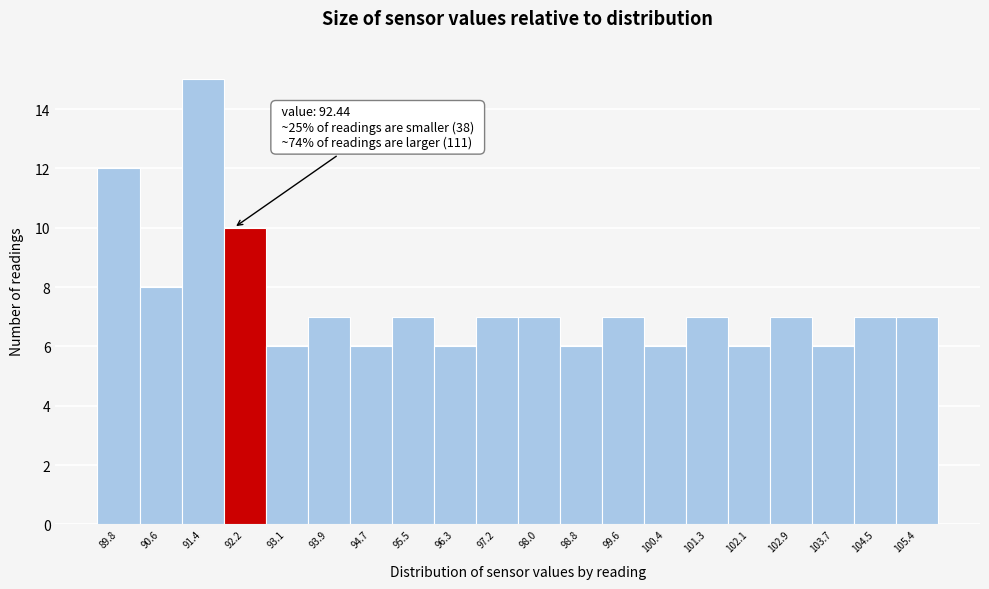

Reading left to right, extract all data points from this chart.

12	8	15	10	6	7	6	7	6	7	7	6	7	6	7	6	7	6	7	7